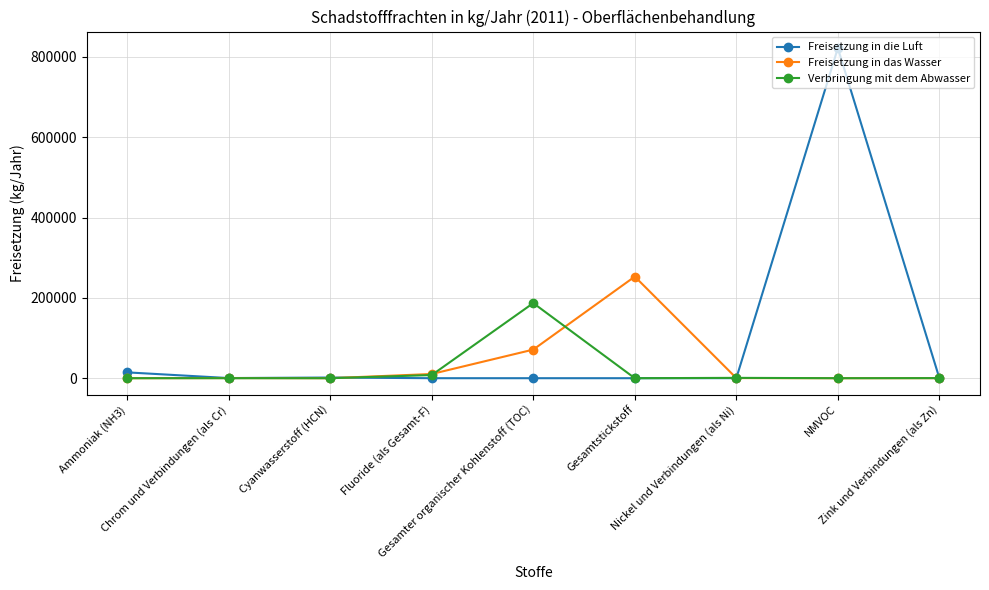

What is the maximum value shown in the chart?

822000